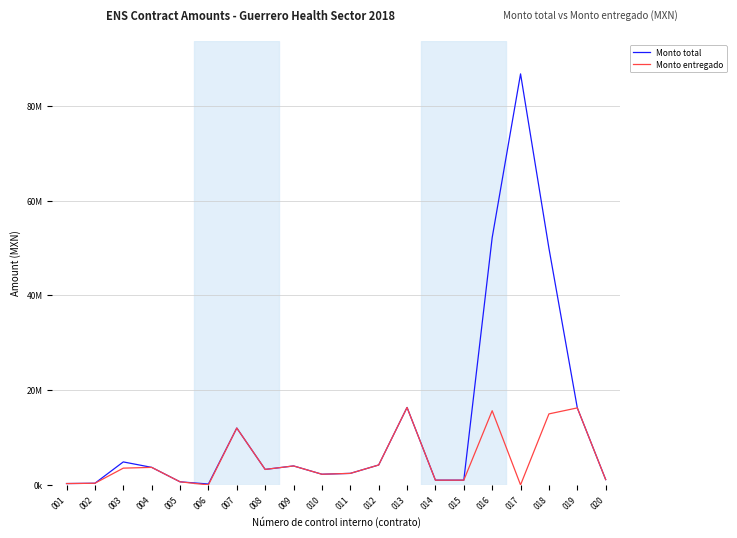

Where is the first local minimum for Monto entregado?

006